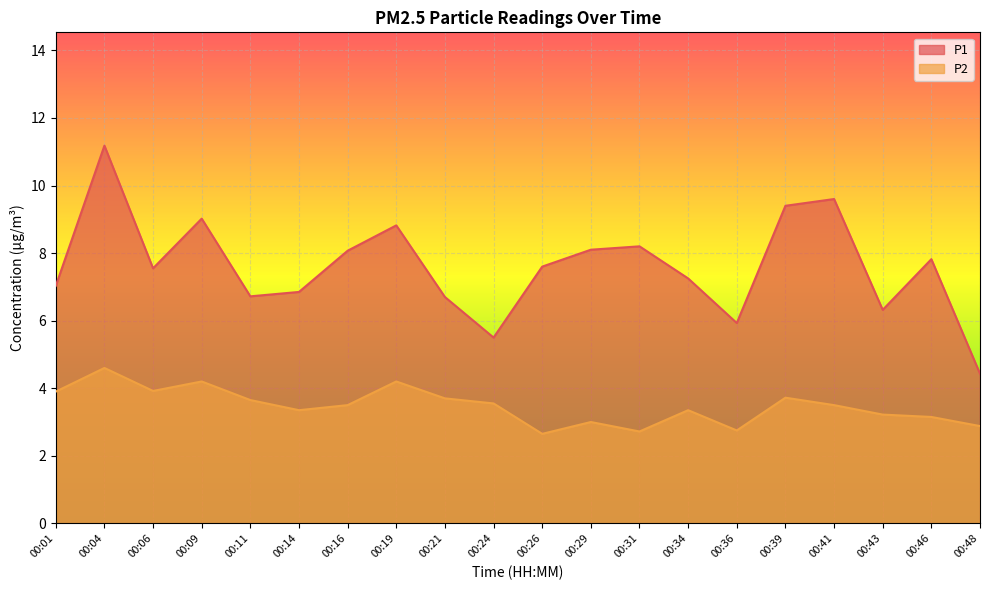

What is the sum of all P1 values?

152.1